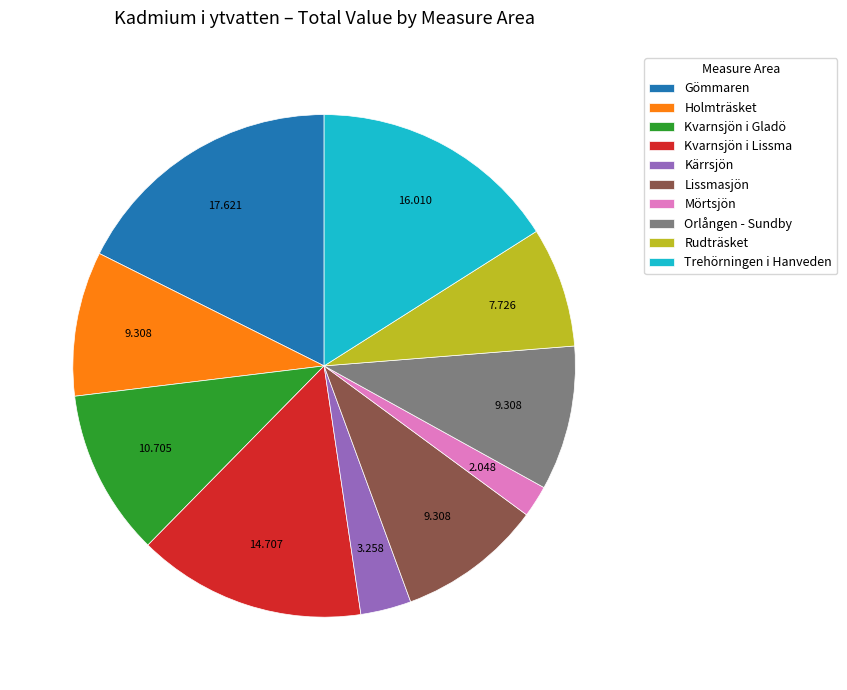

How many slices are in this pie chart?

10